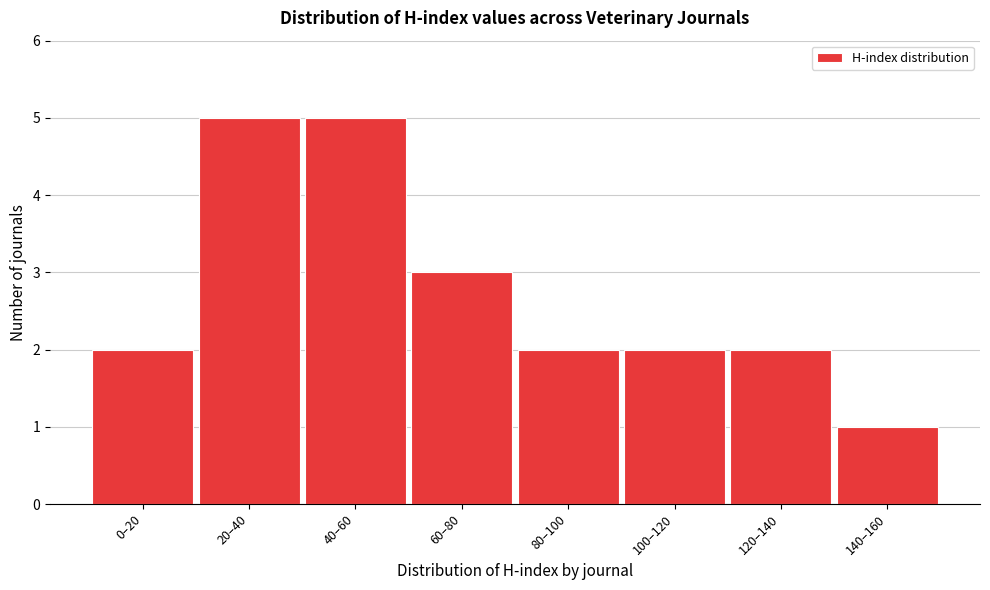

Reading left to right, transcribe all the data shown in this chart.

0–20=2	20–40=5	40–60=5	60–80=3	80–100=2	100–120=2	120–140=2	140–160=1